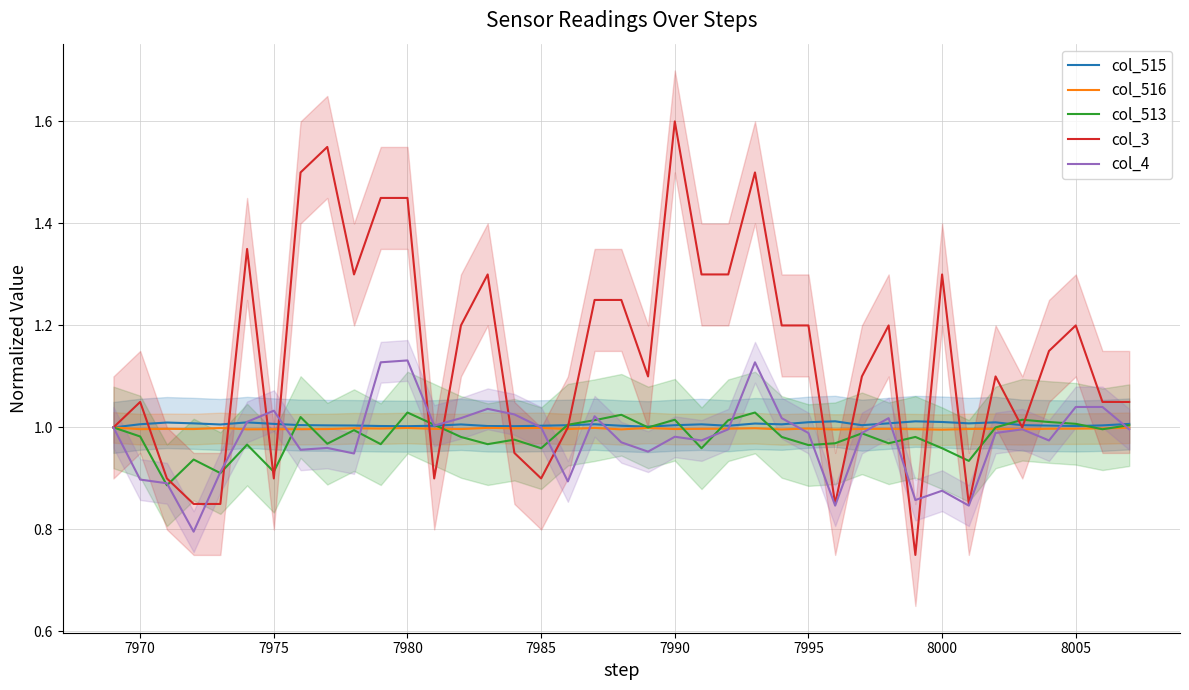

Which series has the largest total across all categories?

col_3